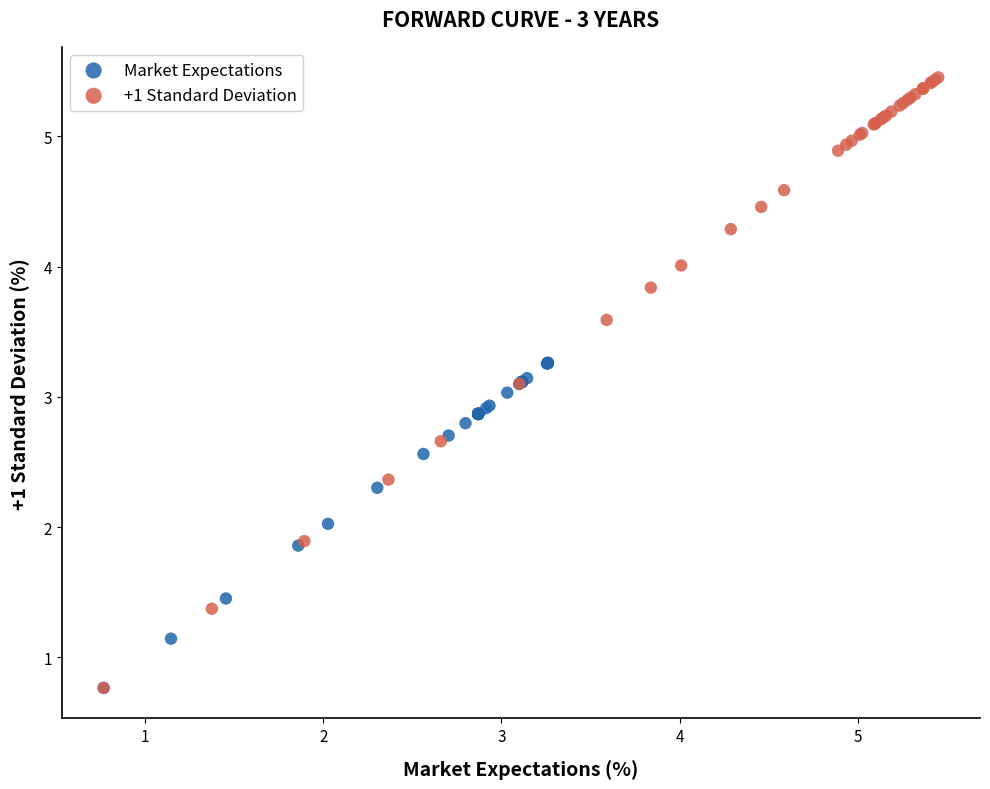

Which series has the widest spread of Y values?

+1 Standard Deviation